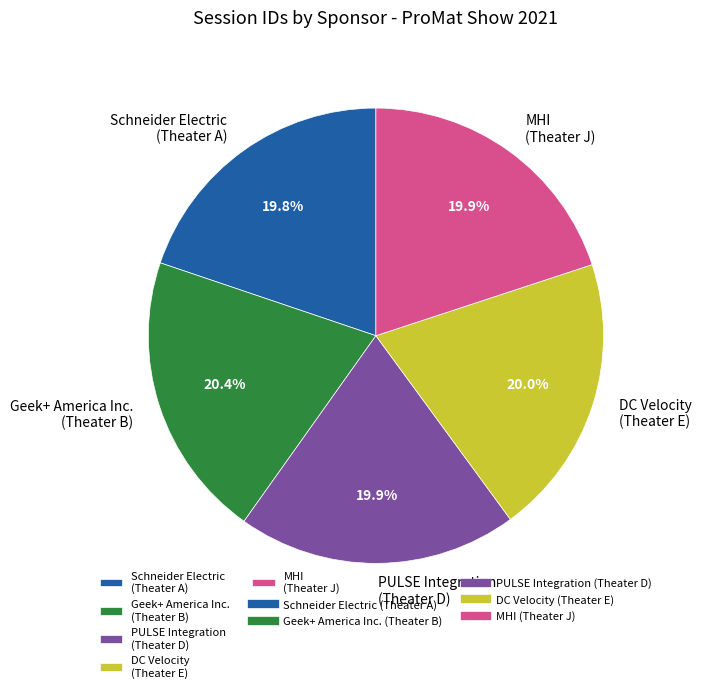

Is the sum of Geek+ America Inc. (Theater B) and PULSE Integration (Theater D) greater than half?

No